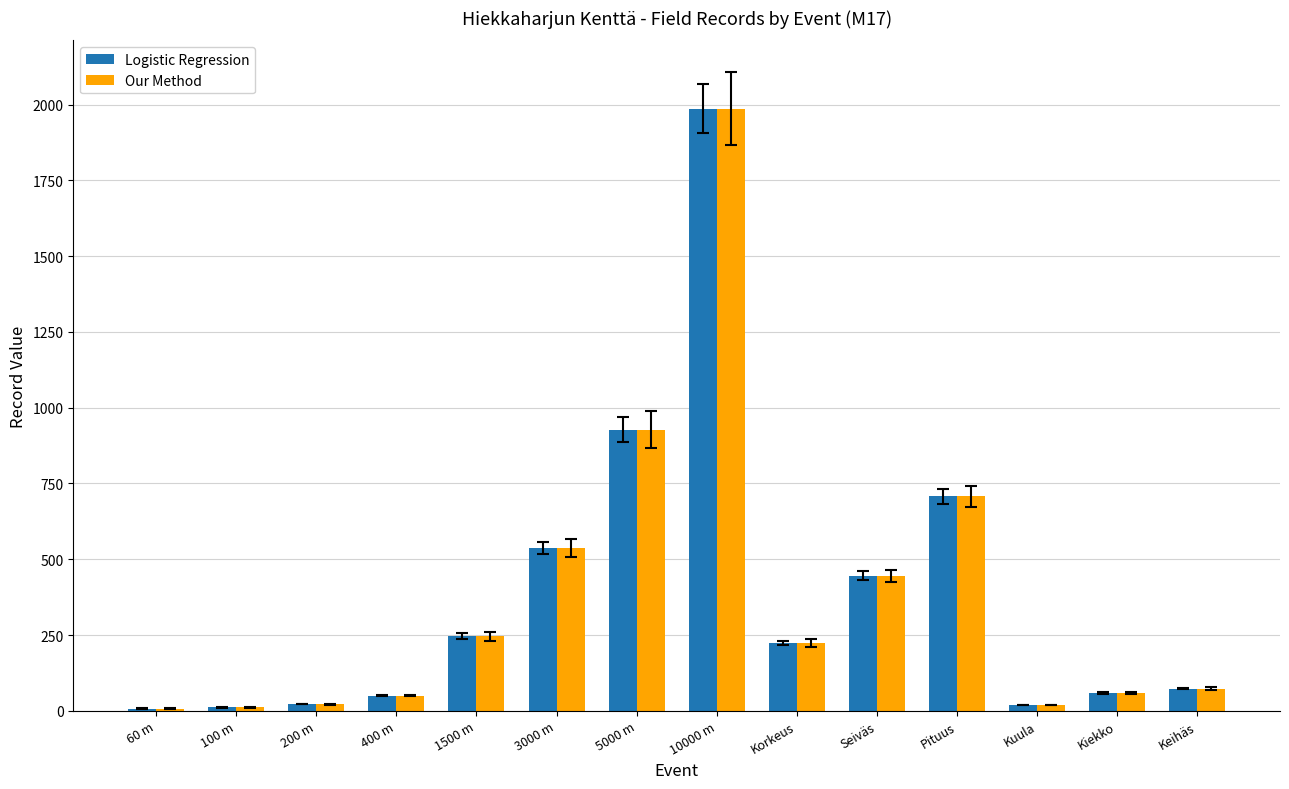

The value of Our Method at 10000 m is 1176.8. True or false?

False